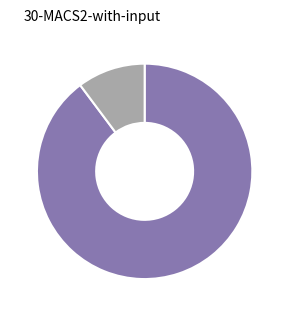

Is there a majority slice in this chart?

Yes